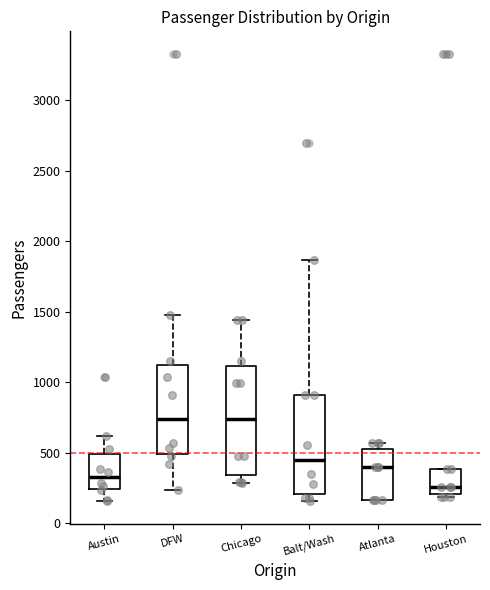

Which box is the tallest, from its lower edge to its upper edge?

Chicago